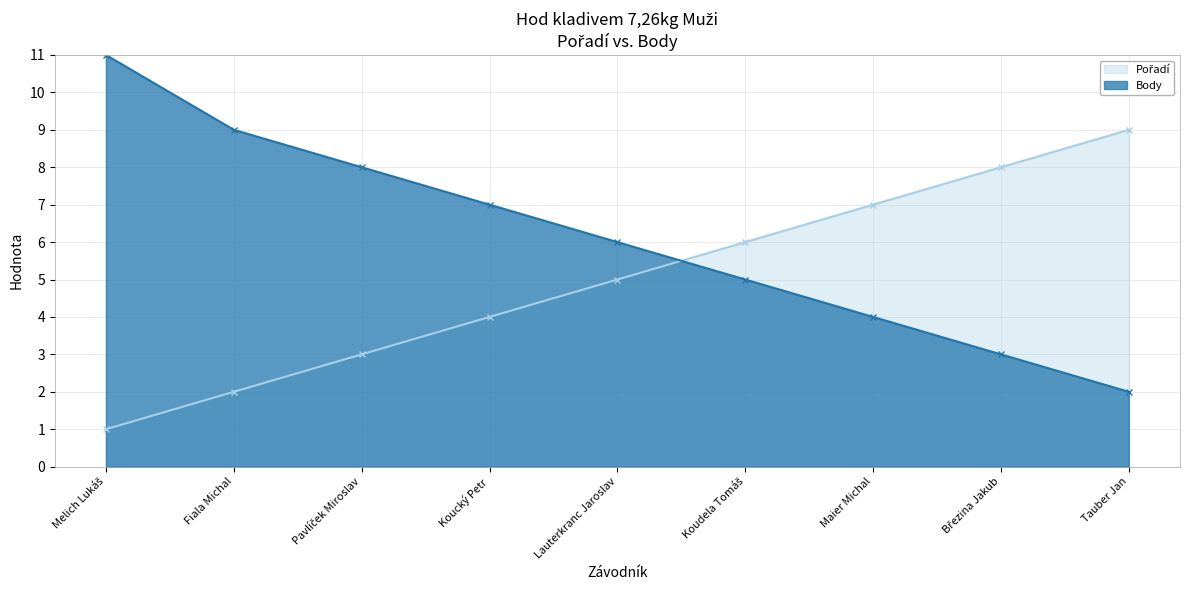

The Pořadí series shows 3 at Fiala Michal. True or false?

False